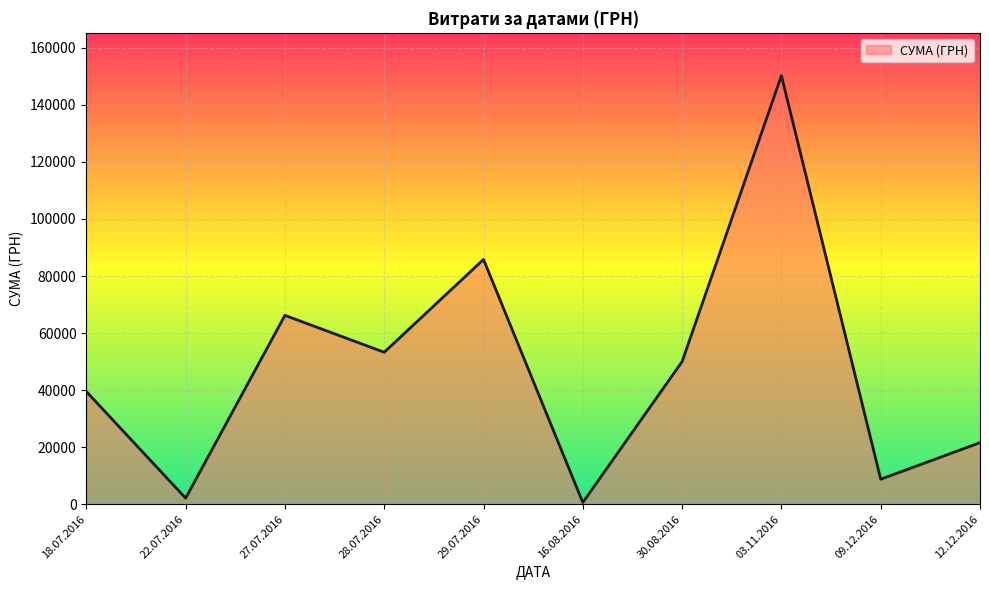

True or false: there are more than 2 points higher than both neighbors.

True